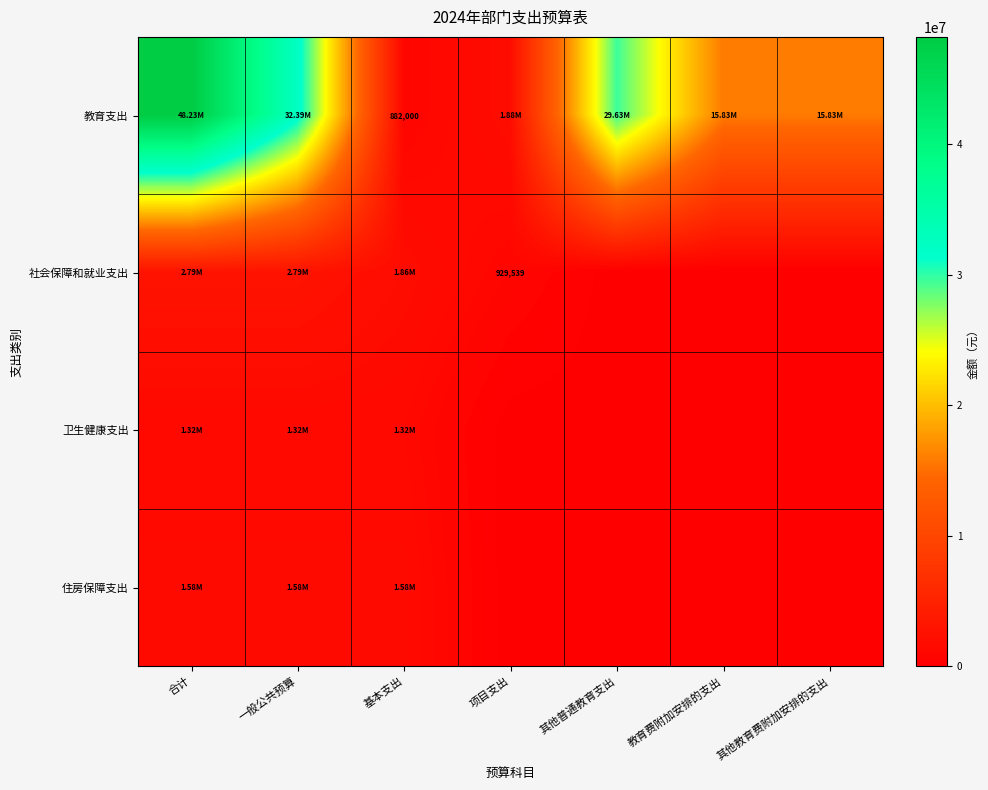

What is the difference between the highest and lowest values at 其他教育费附加安排的支出?

15834000.0